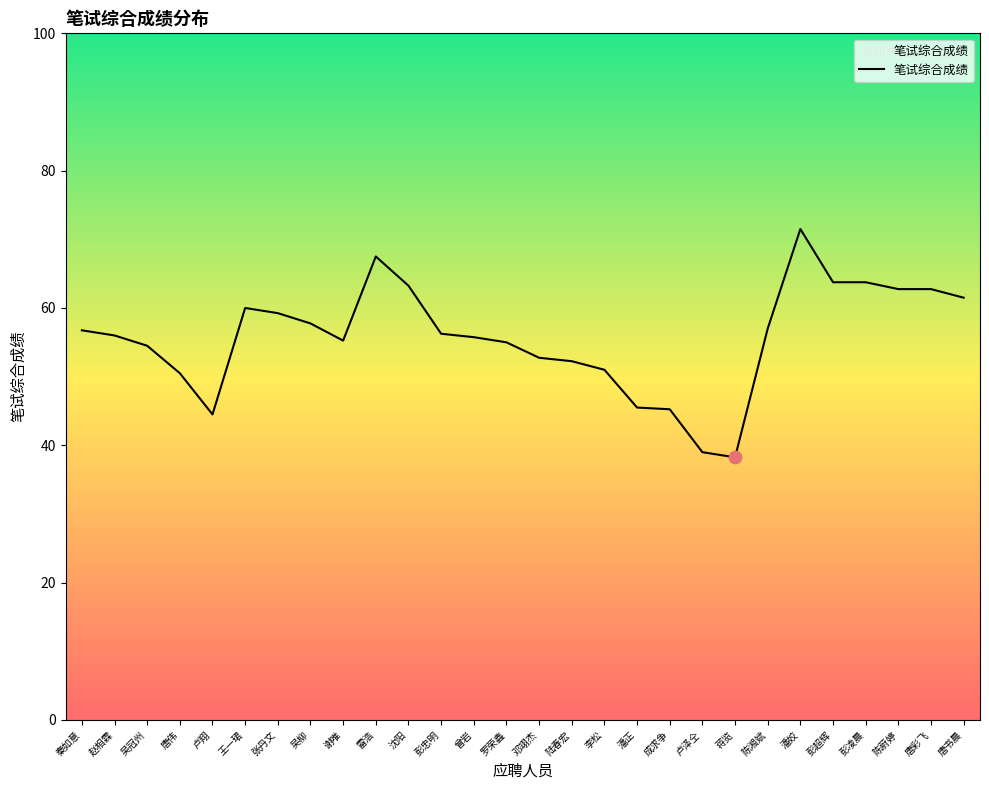

Which has a higher value, 陆春宏 or 蒋览?

陆春宏